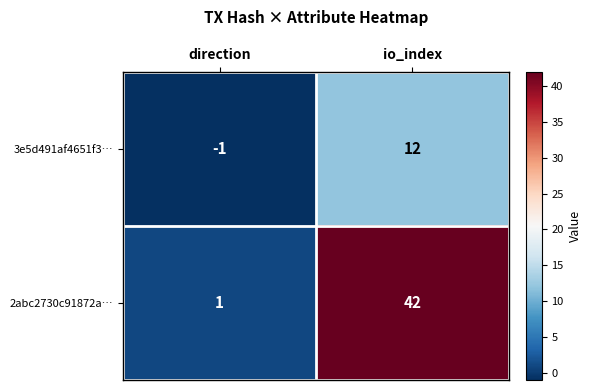

What is the difference between the 2abc2730c91872a… values at direction and io_index?

41